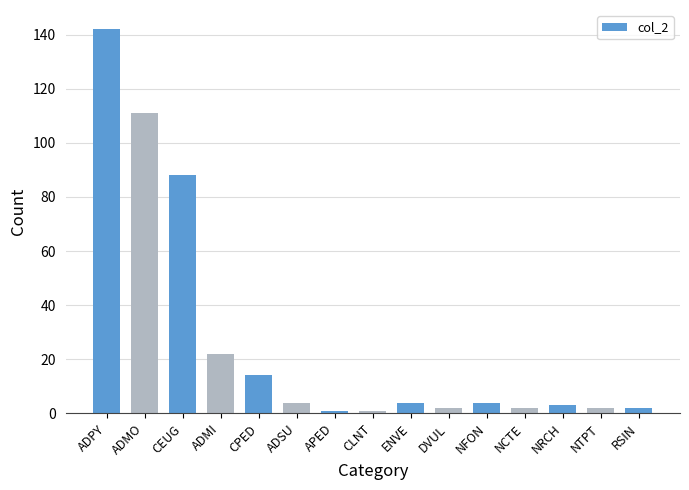

Which category has the highest value across all series?

ADPY